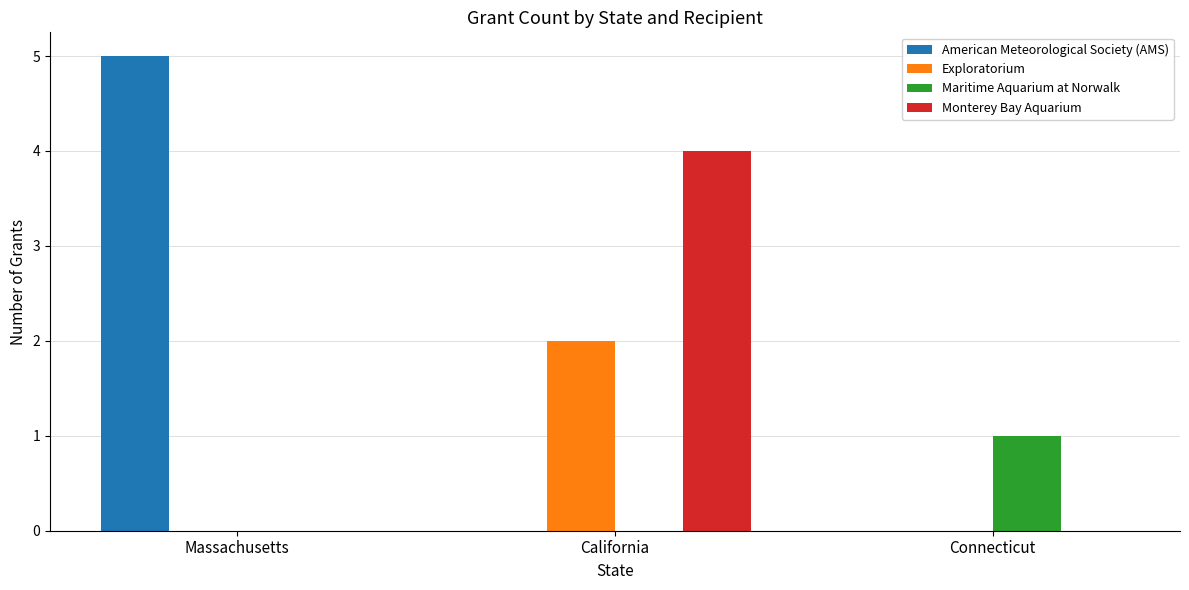

Is the value of Monterey Bay Aquarium at Massachusetts greater than the value of American Meteorological Society (AMS) at Massachusetts?

No